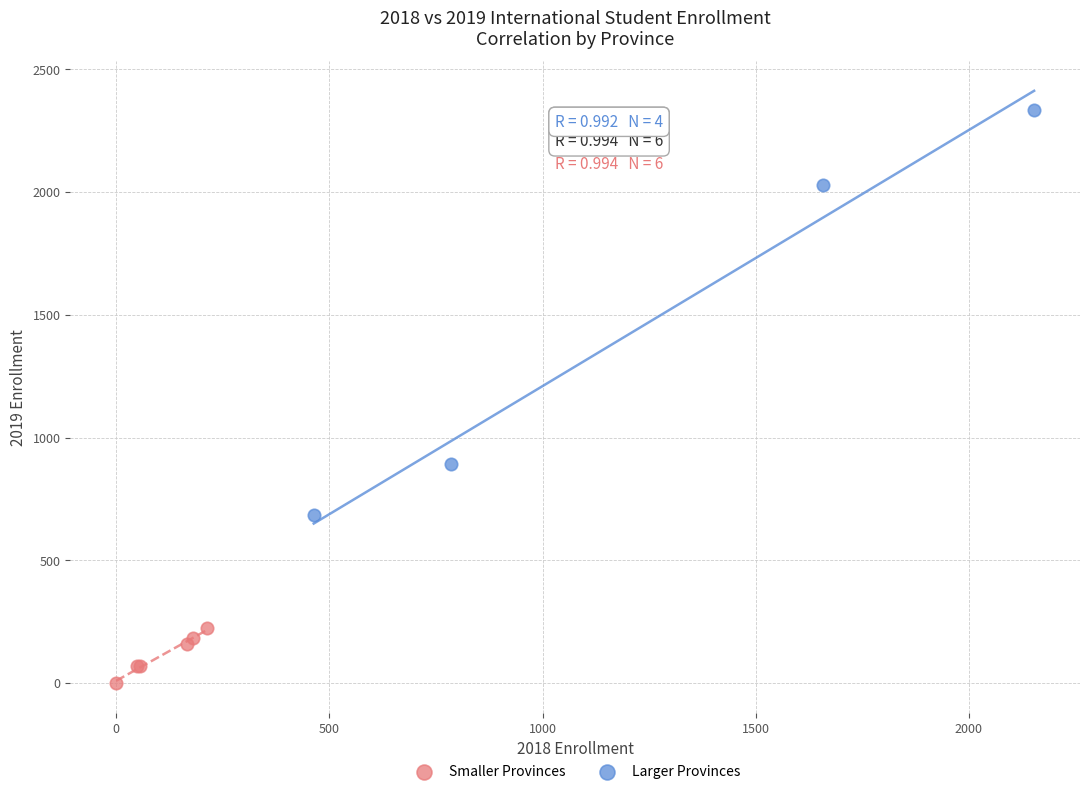

Which series contains the lowest Y value?

Smaller Provinces